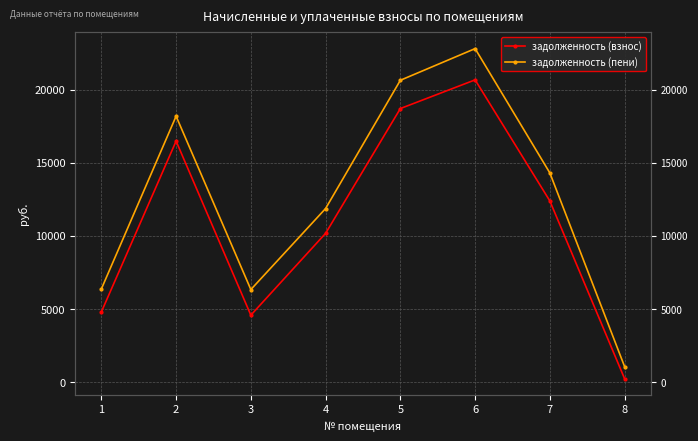

How many values in the задолженность (взнос) series exceed 12392?

4